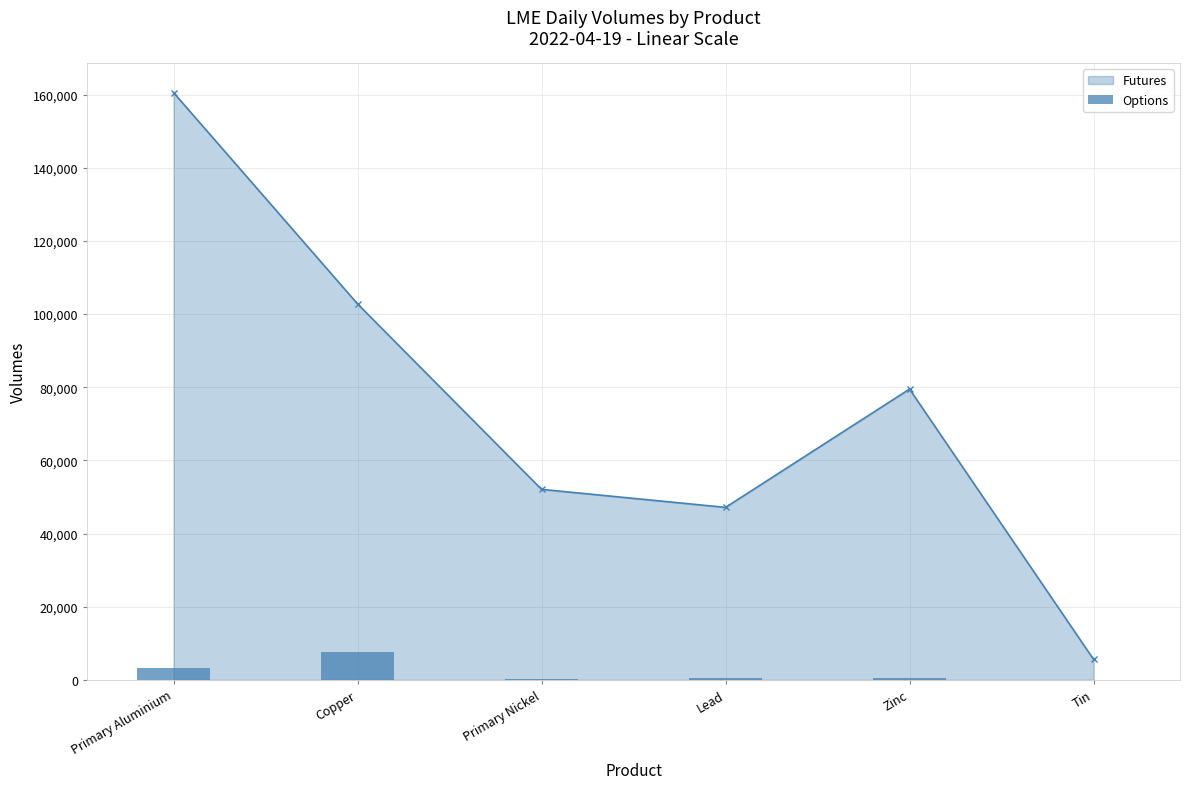

What is the value of the Futures point at the 6th from the left?

5606